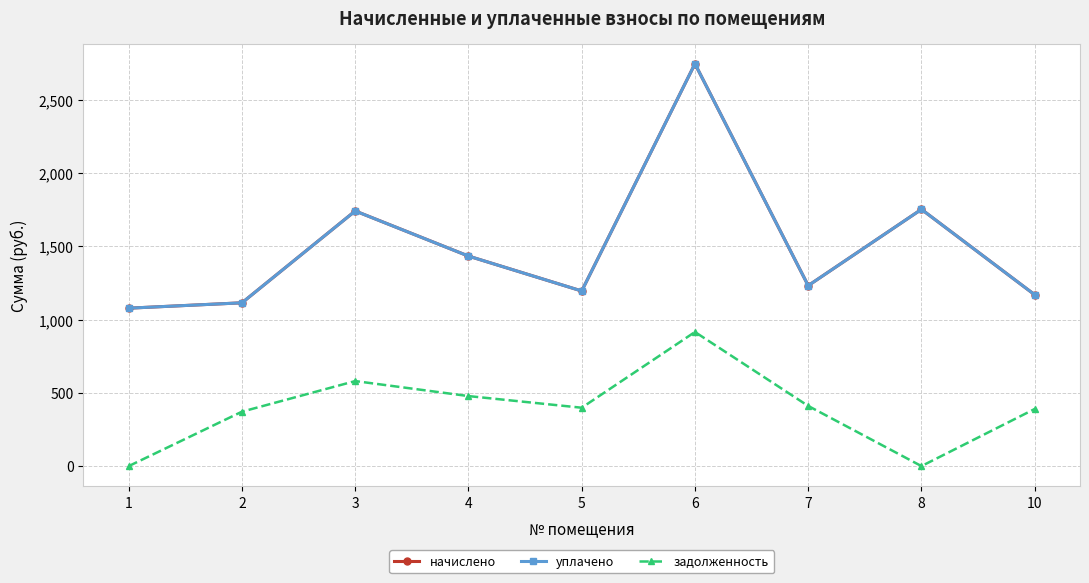

Is the value of уплачено at 6 greater than the value of задолженность at 4?

Yes